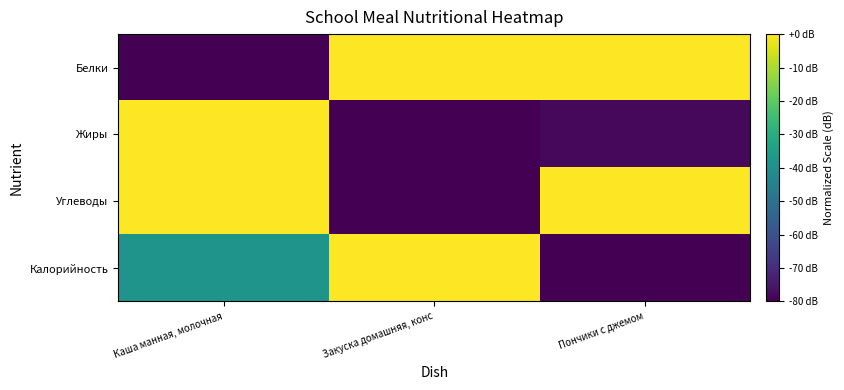

Which series has the largest total across all categories?

Белки